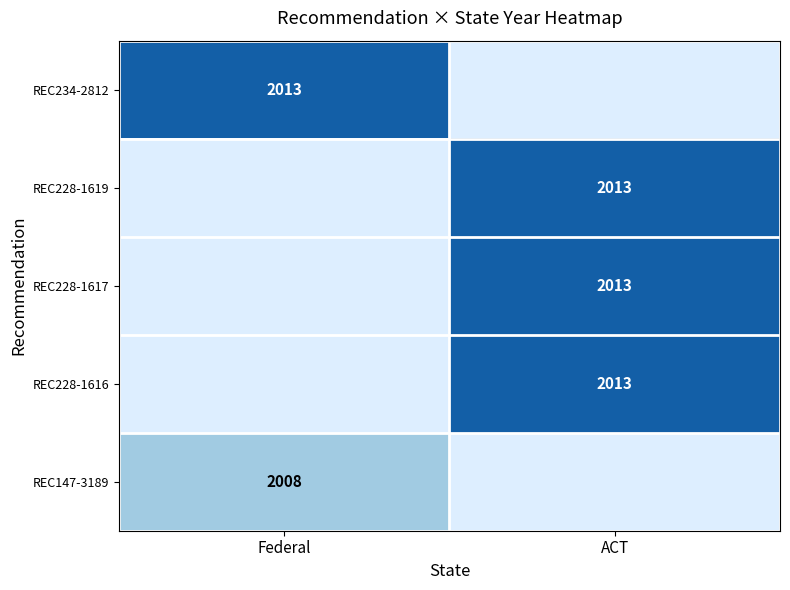

The value of REC228-1616 at ACT is 2013. True or false?

True